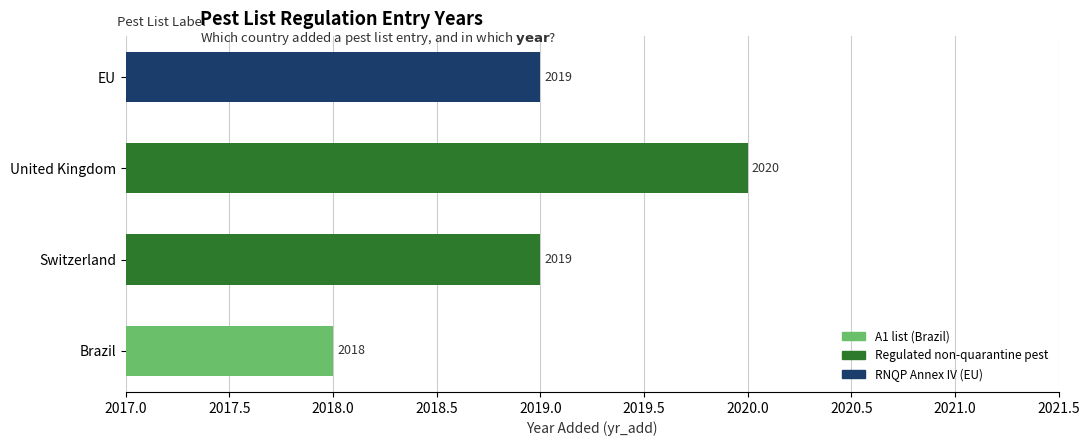

What is the maximum value shown in the chart?

2020